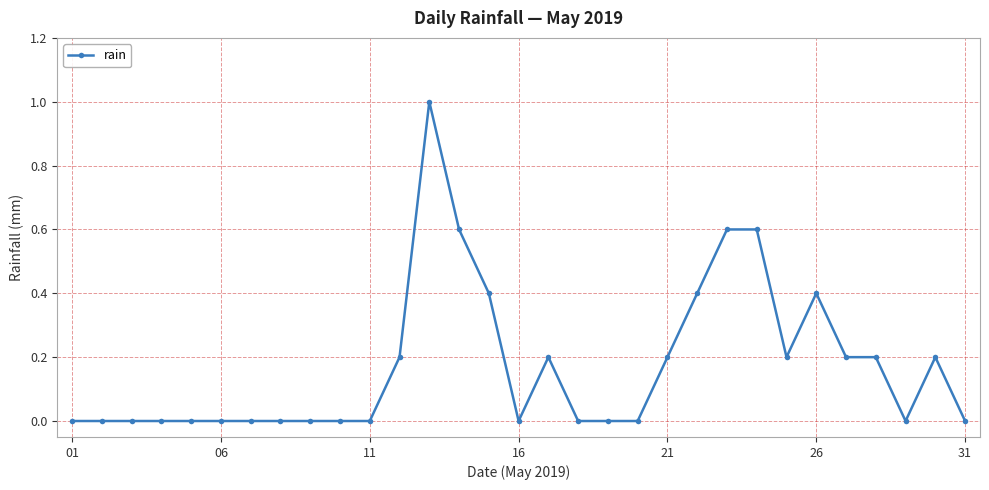

Count the number of categories in the chart.

31